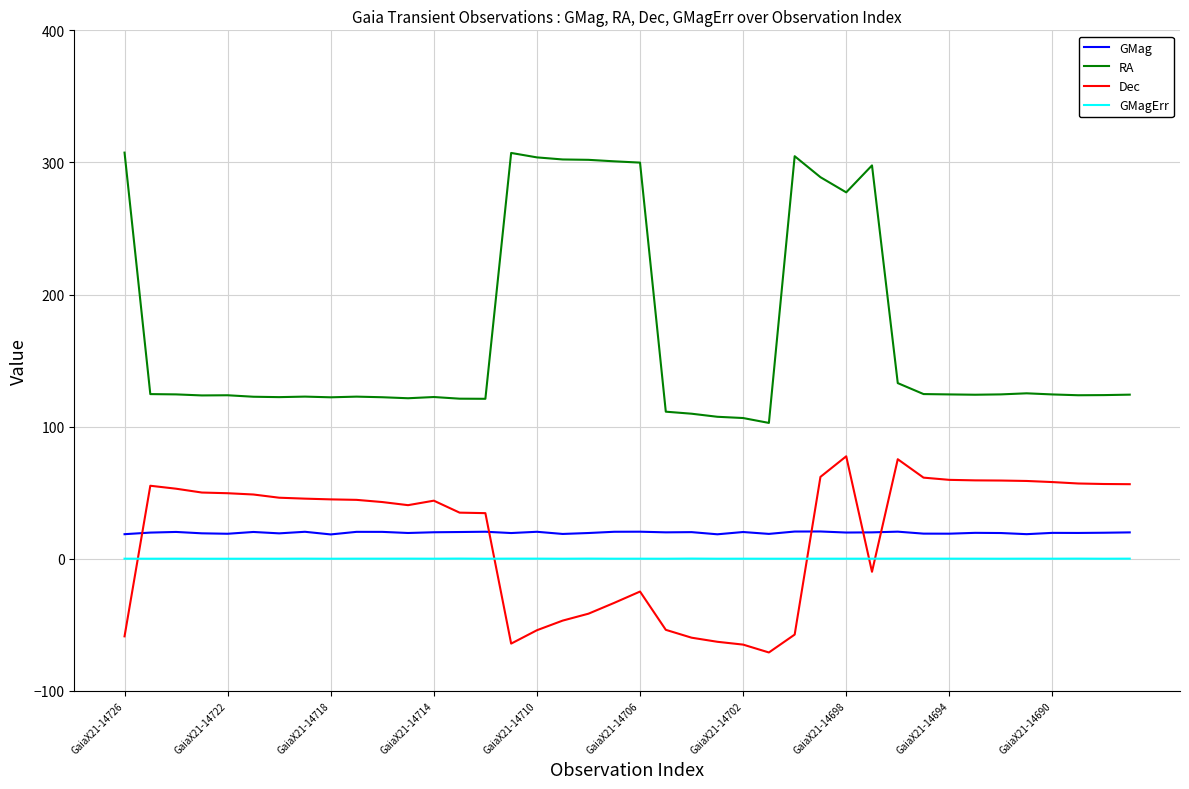

How many categories are shown in the chart?

40